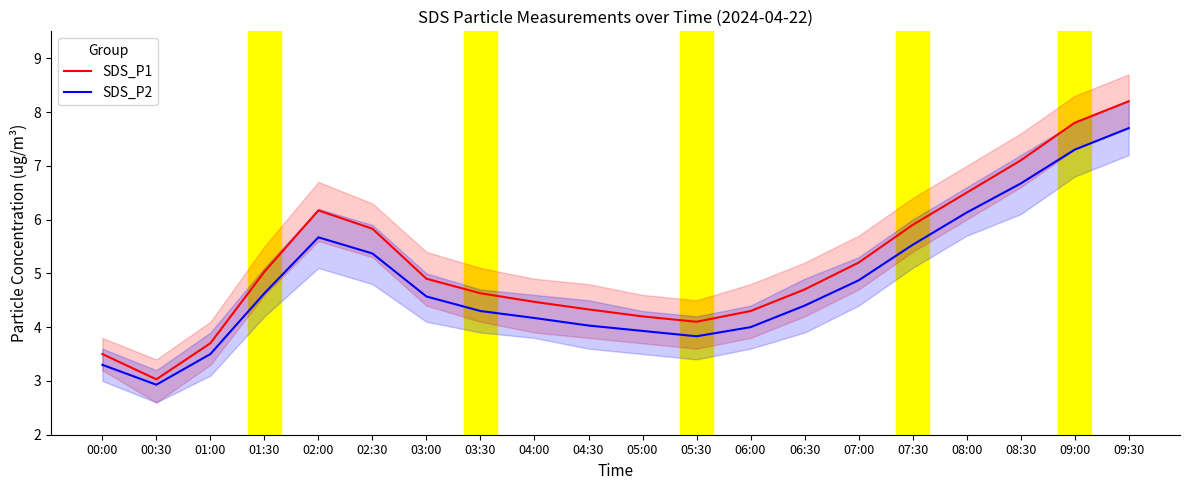

True or false: SDS_P2 has a value of 4.6 at 03:00.

True